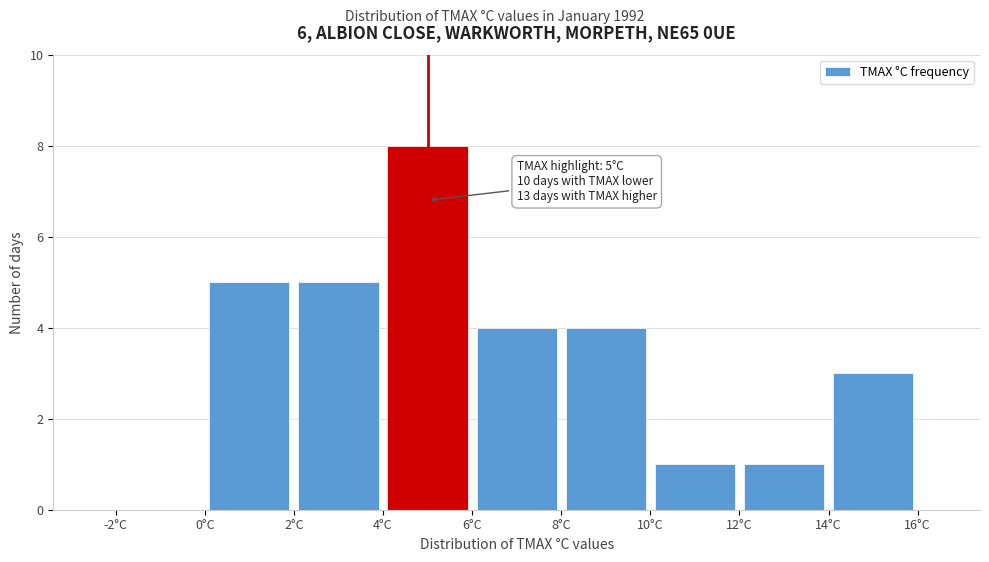

Which range on the x-axis has the tallest bar?

4 to 6